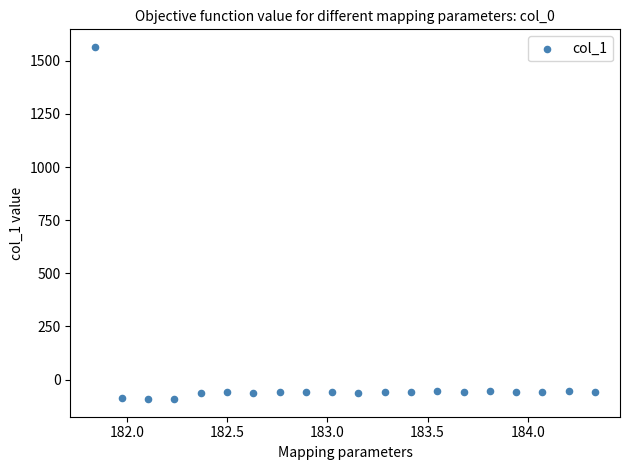

What is the range of X values (max minus min)?

2.5